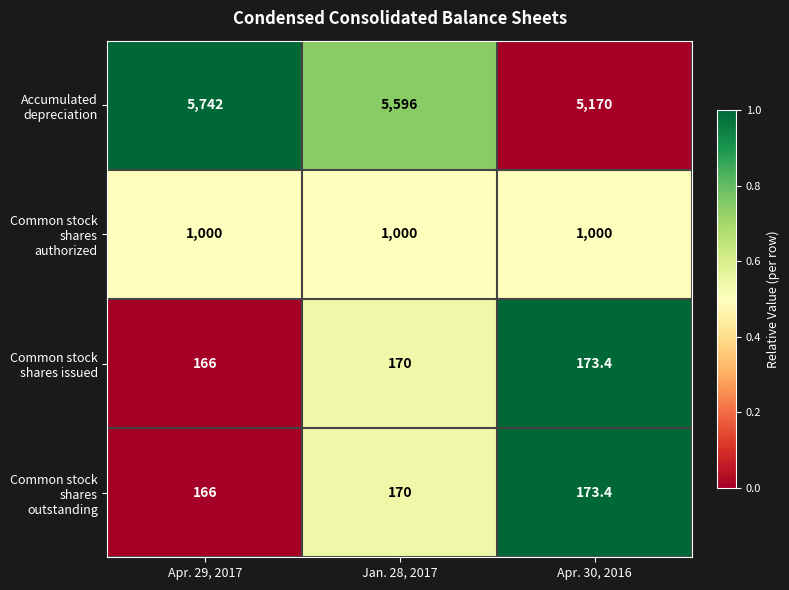

How many values in the Common stock shares outstanding series are below 170?

1